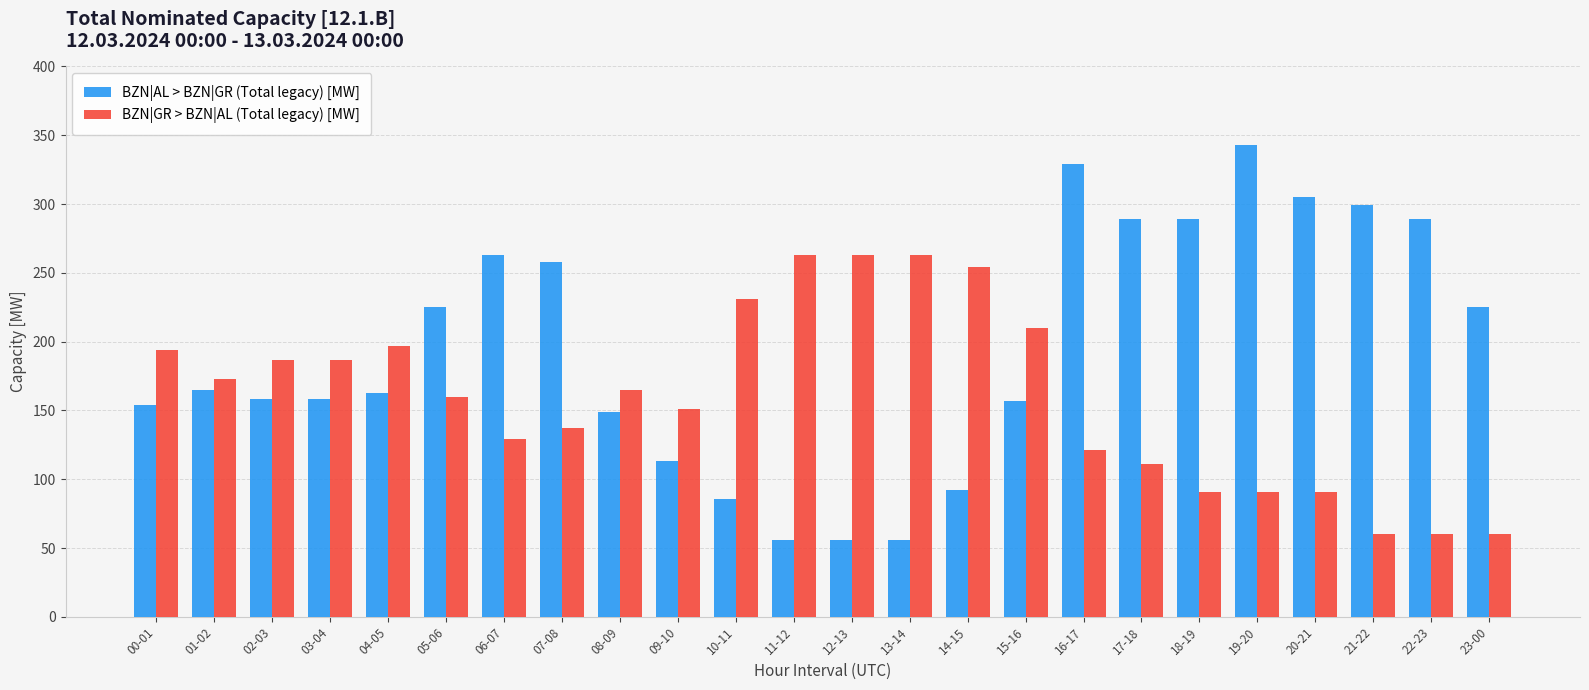

Which series has the largest total across all categories?

BZN|AL > BZN|GR (Total legacy) [MW]